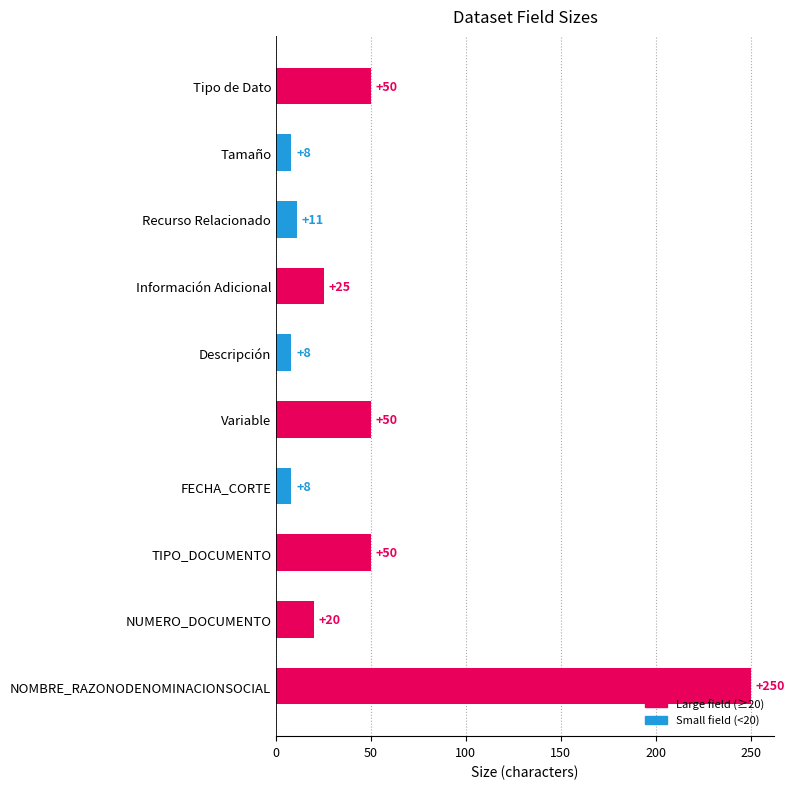

Are the bars horizontal?

Yes